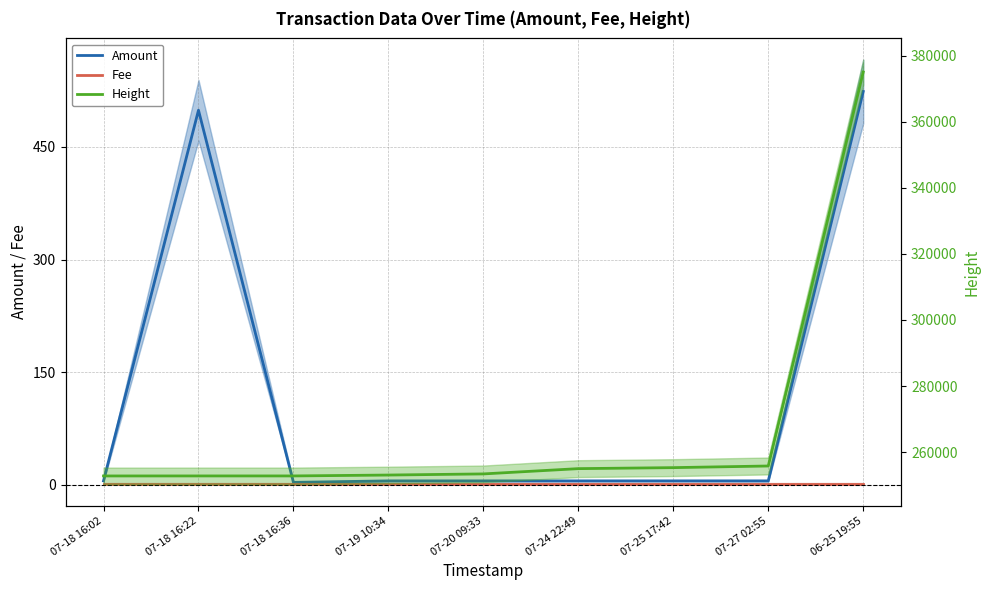

What is the sum of the Amount values at 07-20 09:33 and 06-25 19:55?

529